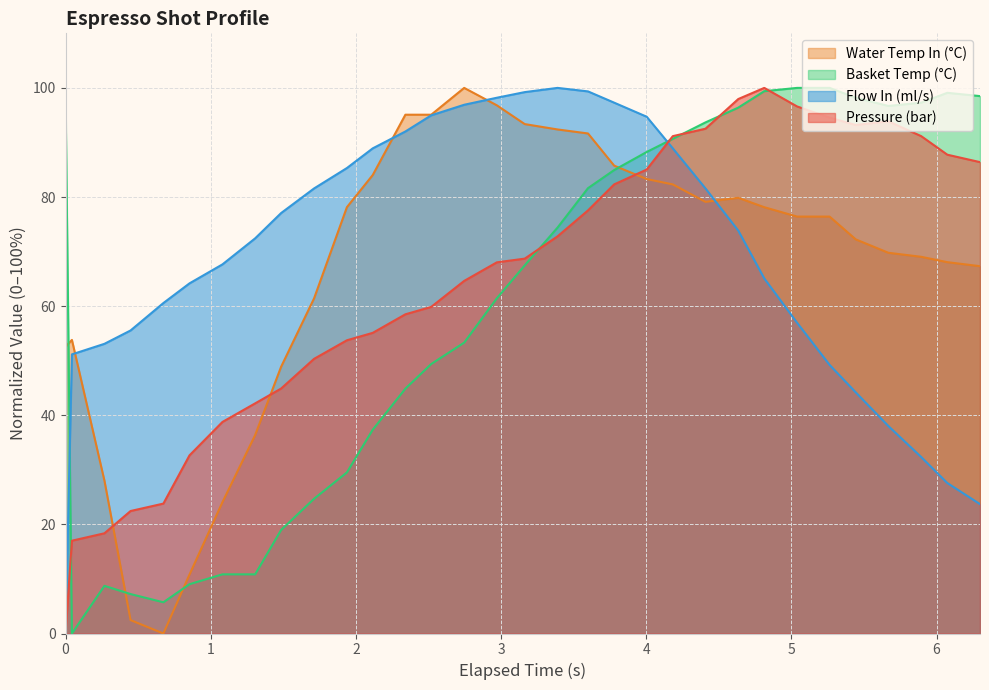

What is the difference between the maximum and second lowest values in the flow_in series?

76.3